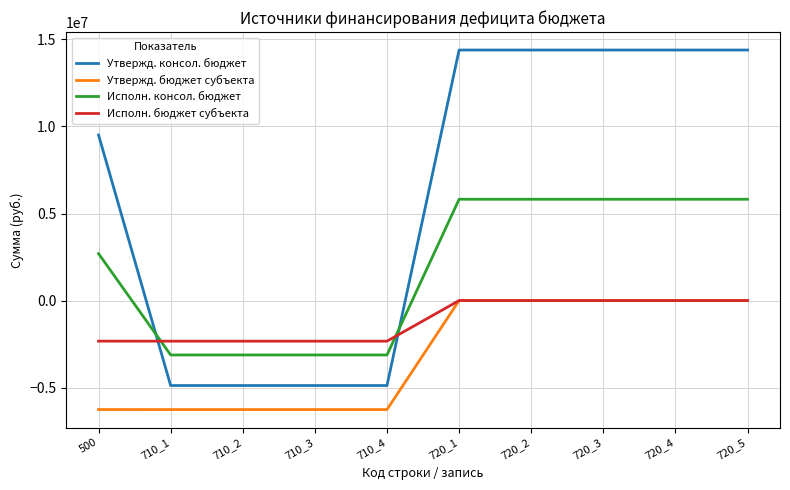

Which series has the largest range (max minus min)?

Утвержд. консол. бюджет